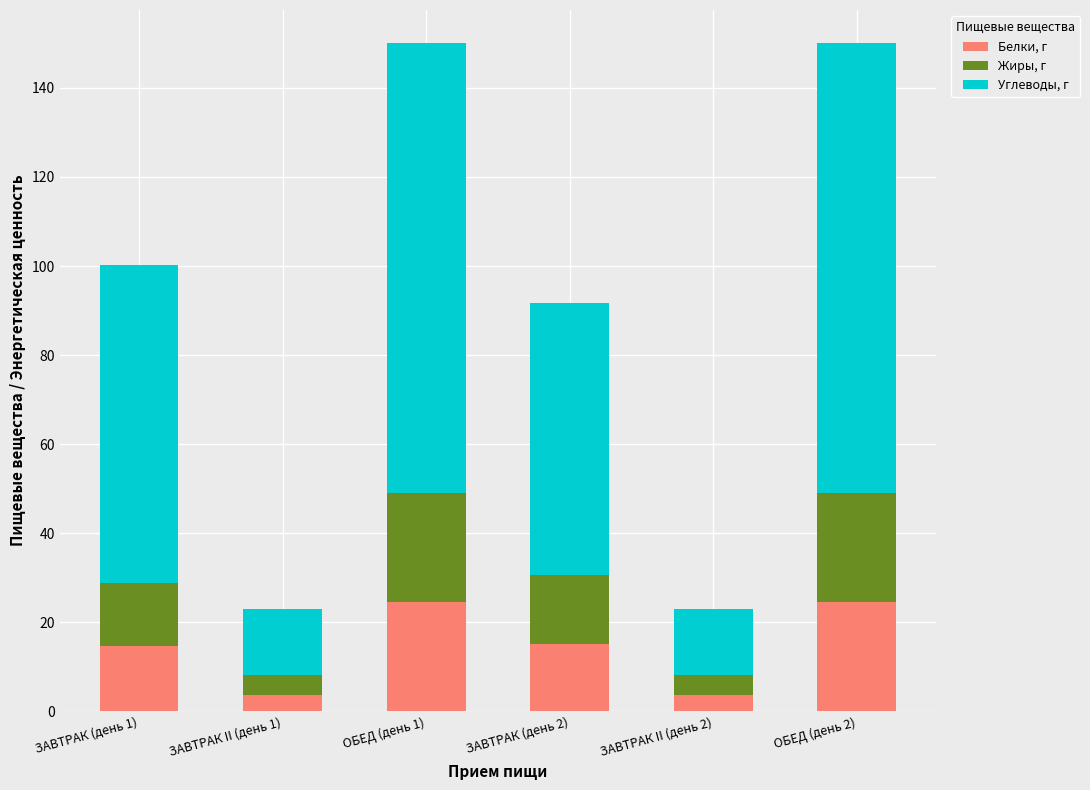

Count the number of data series in this chart.

3